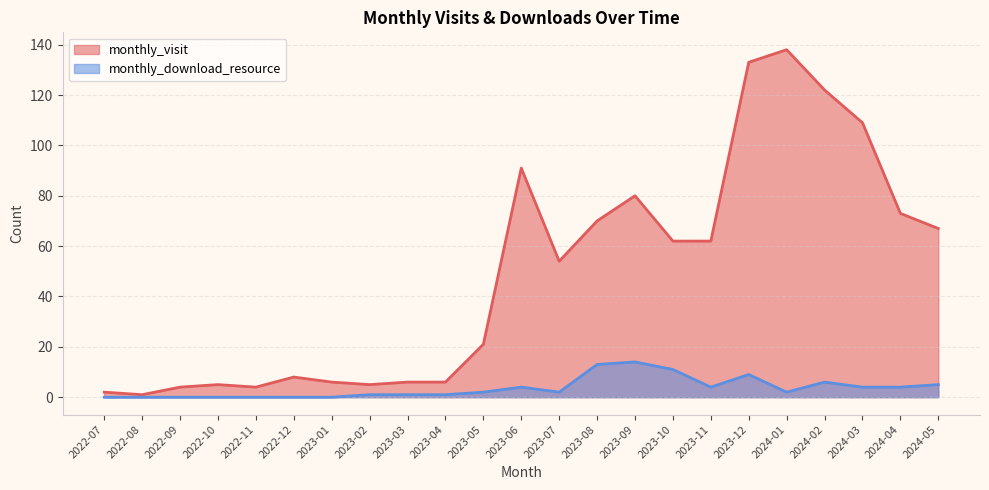

At which label is monthly_download_resource closest to 7?

2024-02